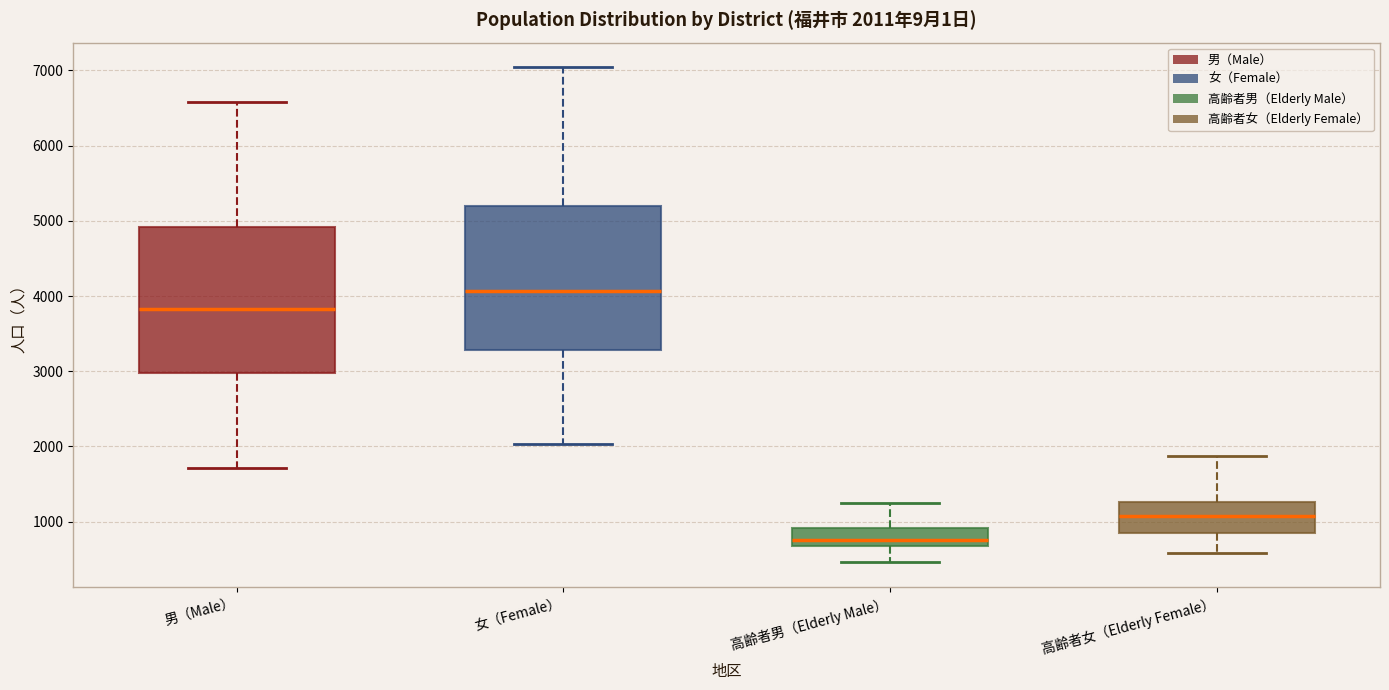

Which box's median line is the highest?

女（Female）